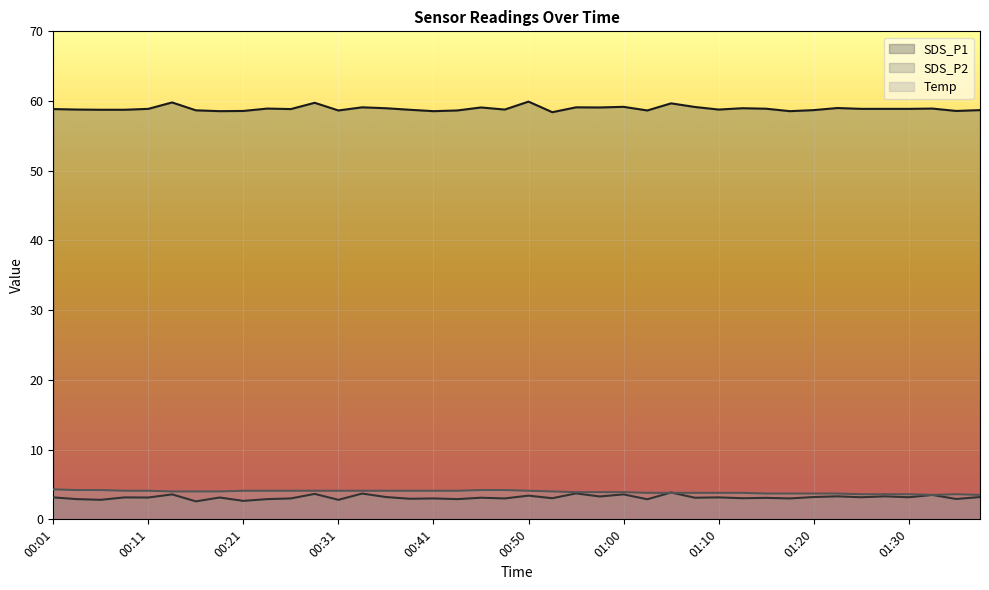

At which category is the sum across all series the highest?

00:28